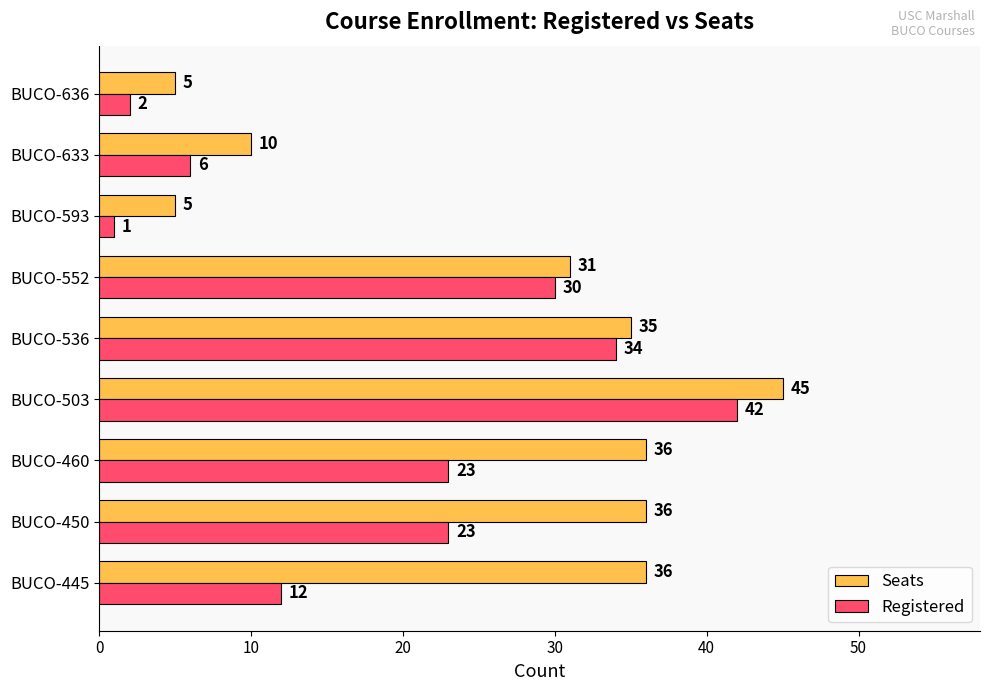

What is the lowest value of the Registered series?

1